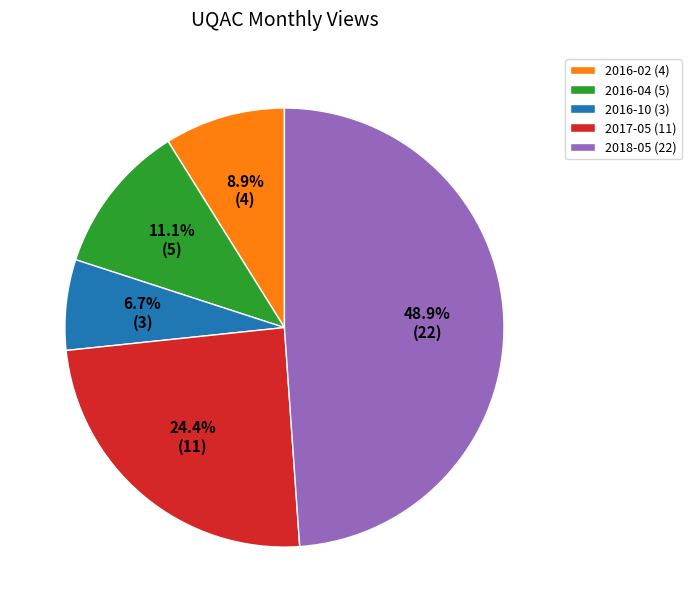

Is 2017-05 the majority of the pie?

No